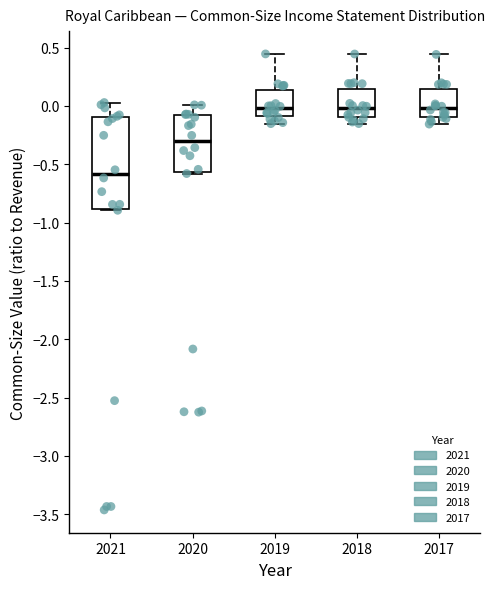

Which box is the tallest, from its lower edge to its upper edge?

2021